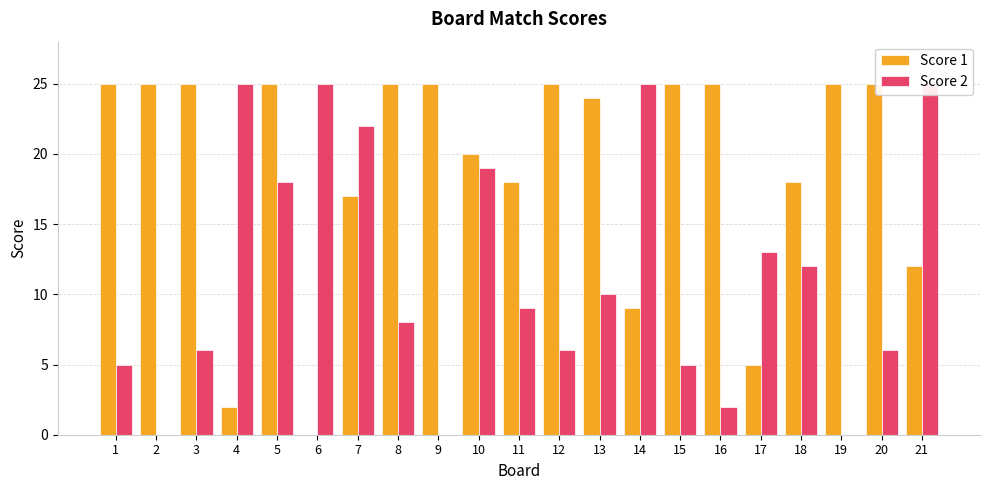

What is the difference between the highest and lowest values at 15?

20